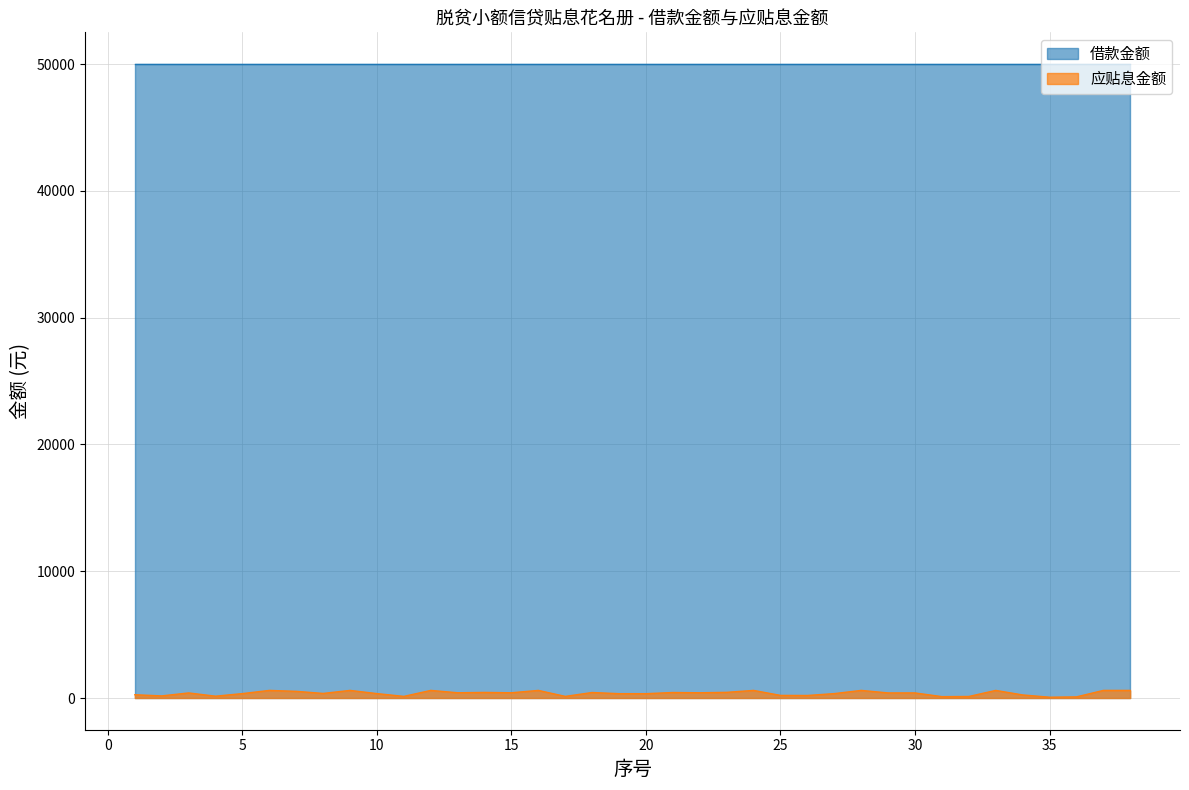

Is it true that the value at 30 is 268.8?

False